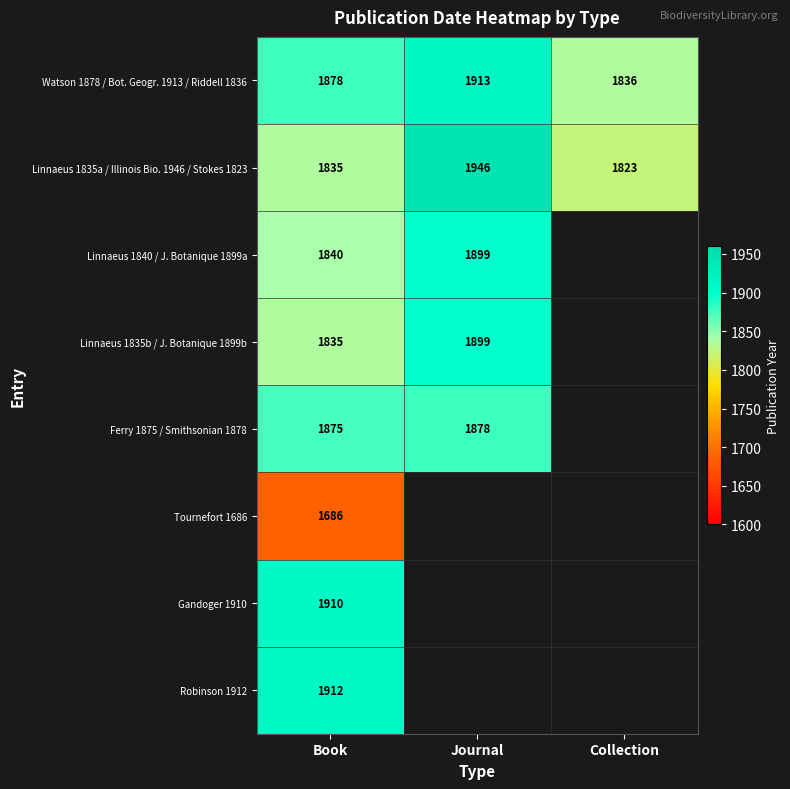

What is the highest value of the Watson 1878 / Bot. Geogr. 1913 / Riddell 1836 series?

1913